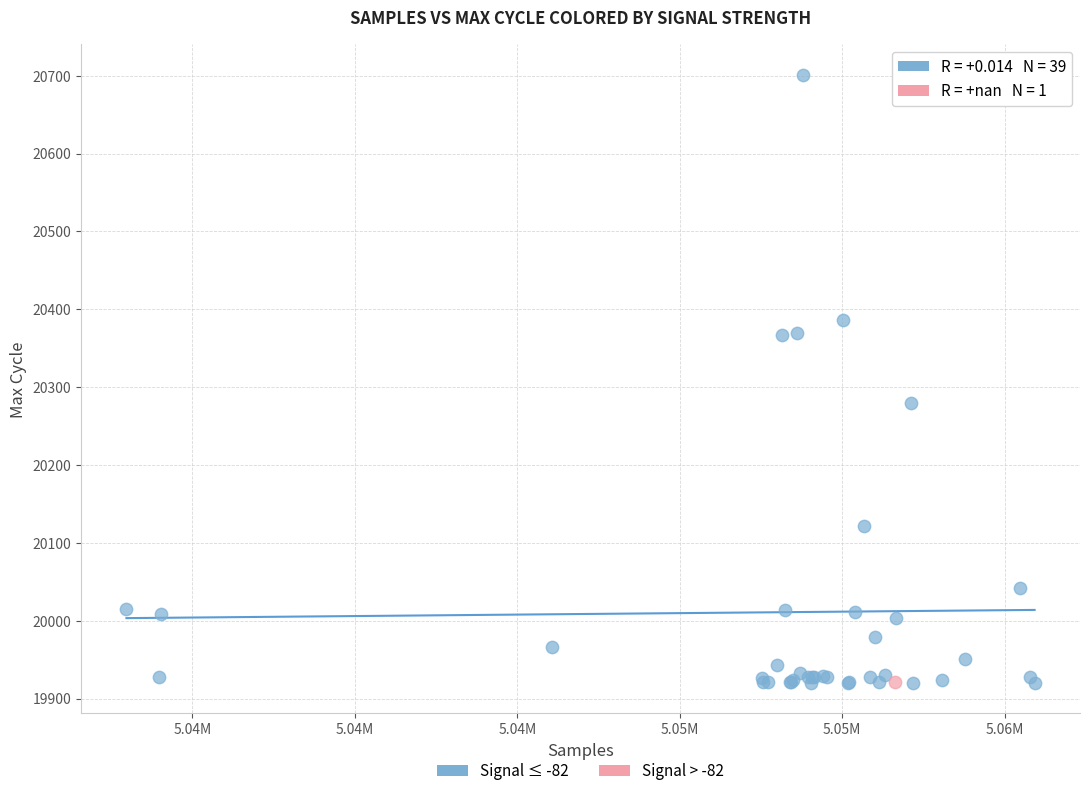

What are all the series names shown in the legend?

Signal ≤ -82, Signal > -82